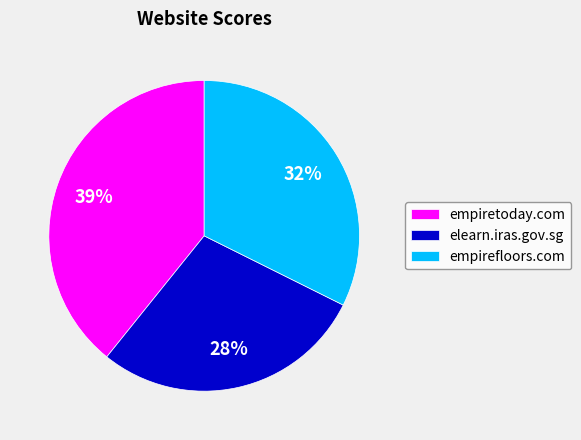

Approximately how many times larger is the value at elearn.iras.gov.sg compared to empirefloors.com?

0.9